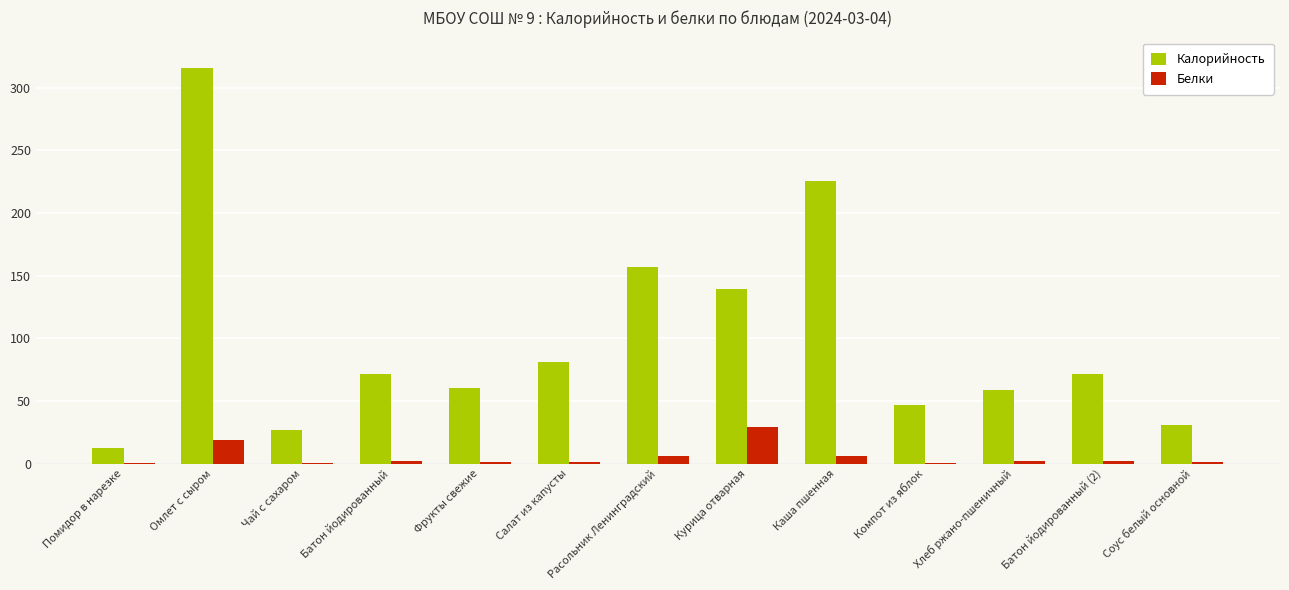

At which label is Калорийность closest to 164?

Расольник Ленинградский